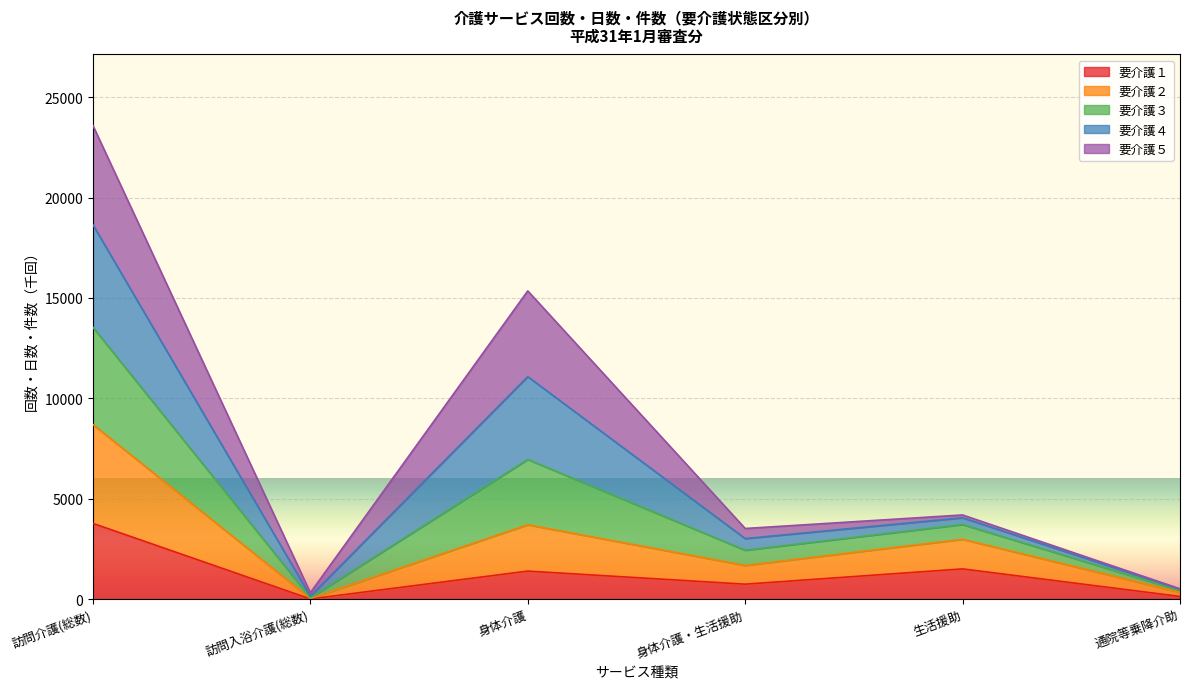

True or false: 要介護３ and 要介護２ intersect in this chart.

False